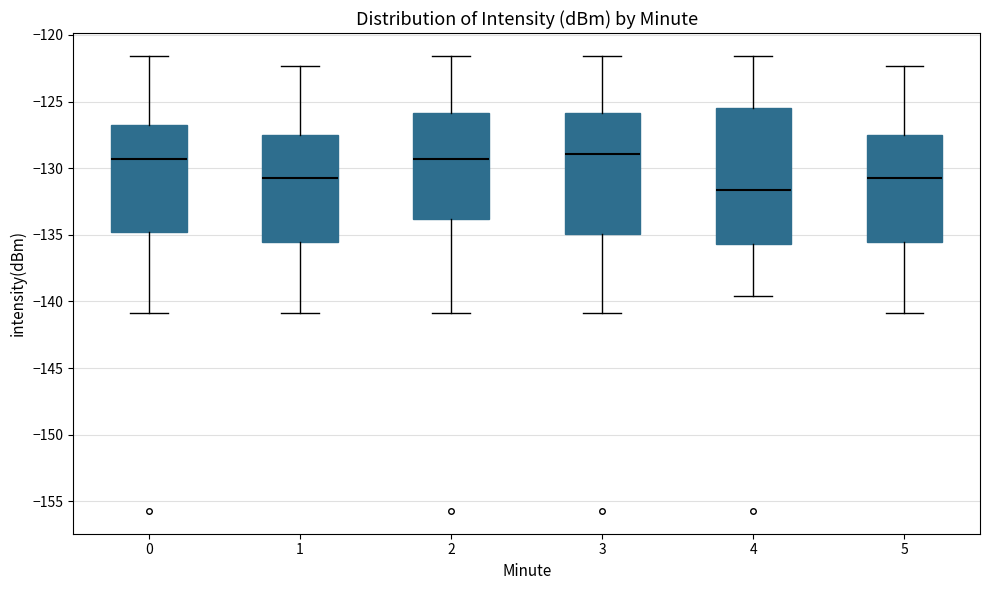

Comparing the boxes themselves (not the whiskers), which one is the tallest?

4